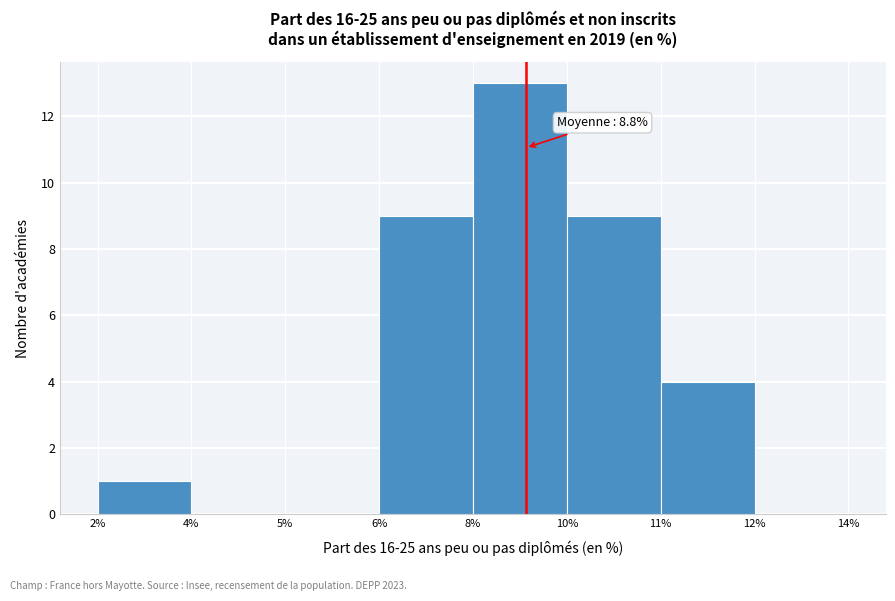

Reading left to right, extract all data points from this chart.

2%=1	4%=0	5%=0	6%=9	8%=13	10%=9	11%=4	12%=0